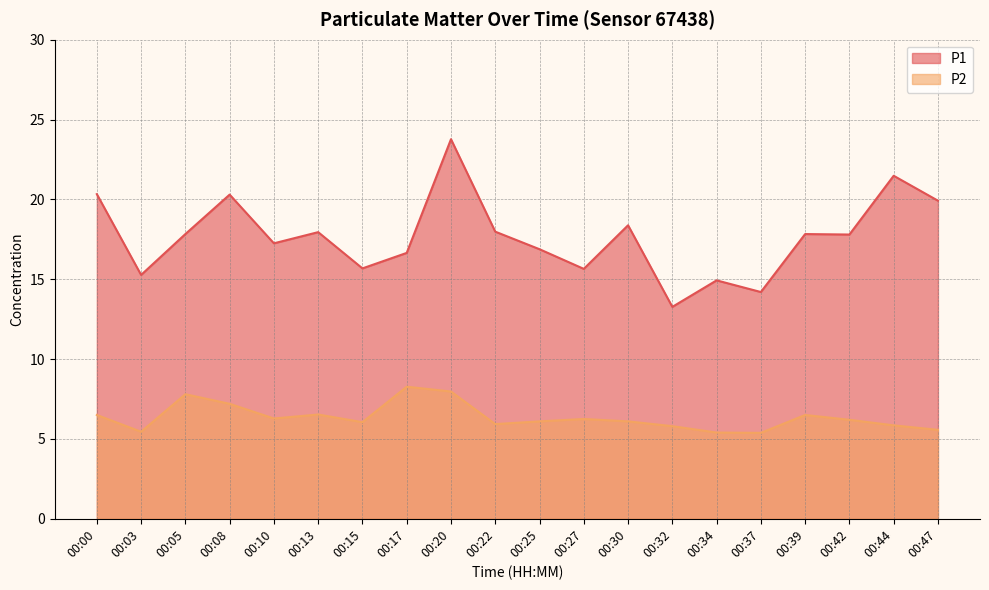

Does the chart display data point markers on the line(s)?

No